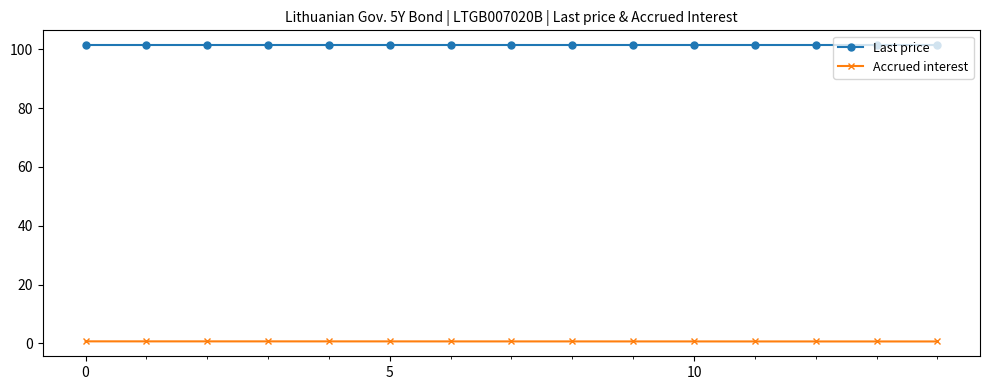

What is the smallest value displayed?

0.7